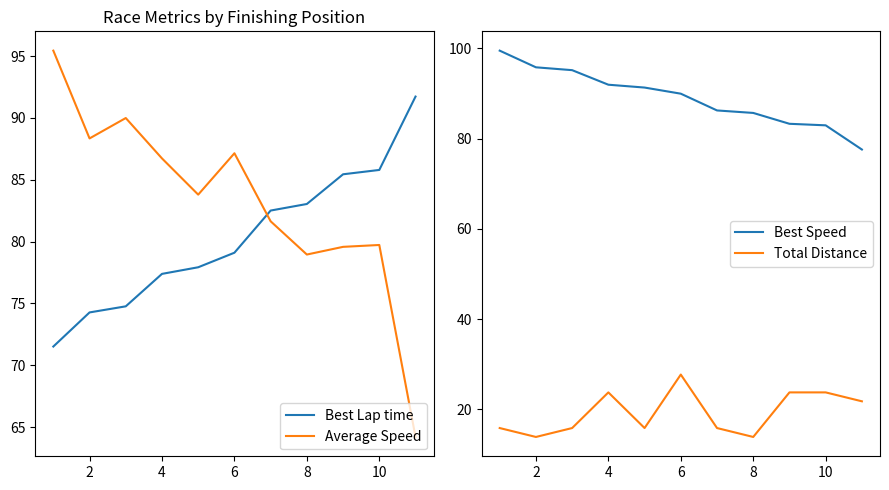

How many data points does each series have?

11